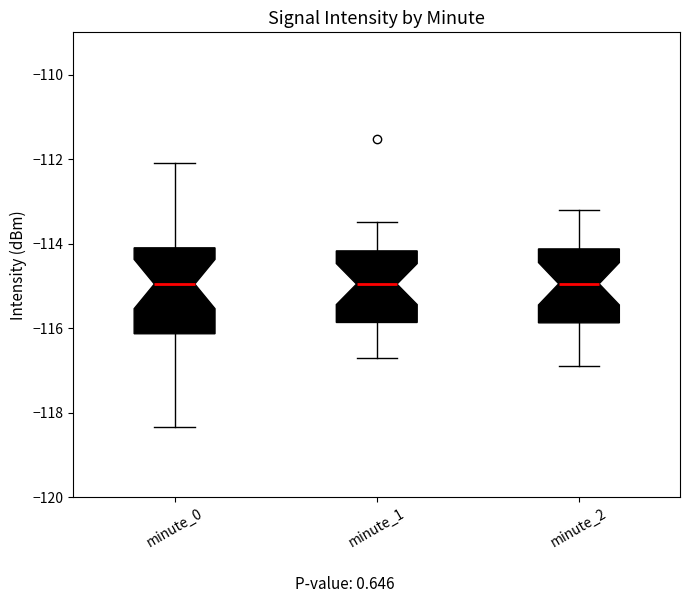

Reading left to right, transcribe this box plot: for each box, give where its median line is, the range the box spans, and where its two whiskers end, as read against the y-axis. The values are not printed on the chart, so give them approximately, as read against the axis.

minute_0: median -115.0, box -116.2 to -114.0, whiskers -118.4 to -112.0
minute_1: median -115.0, box -115.8 to -114.2, whiskers -116.6 to -113.4
minute_2: median -115.0, box -115.8 to -114.2, whiskers -116.8 to -113.2